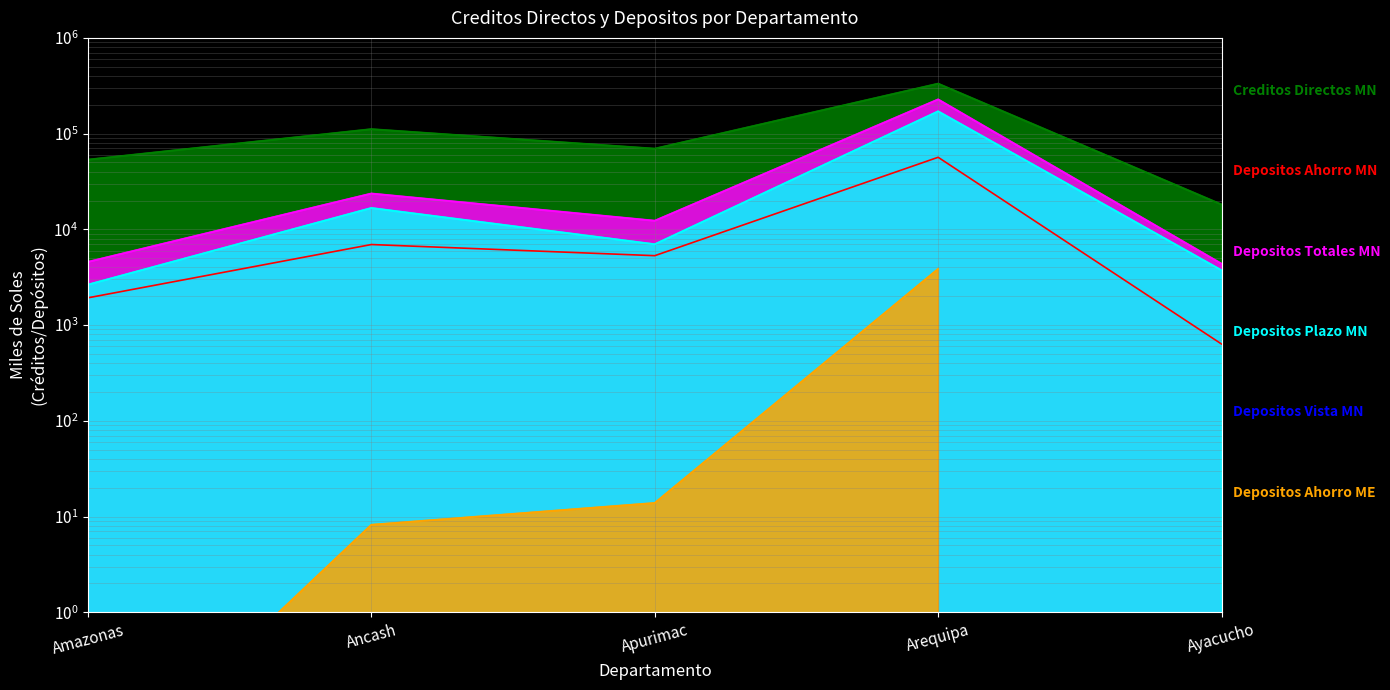

What is the total value across all series at Arequipa?

786603.4